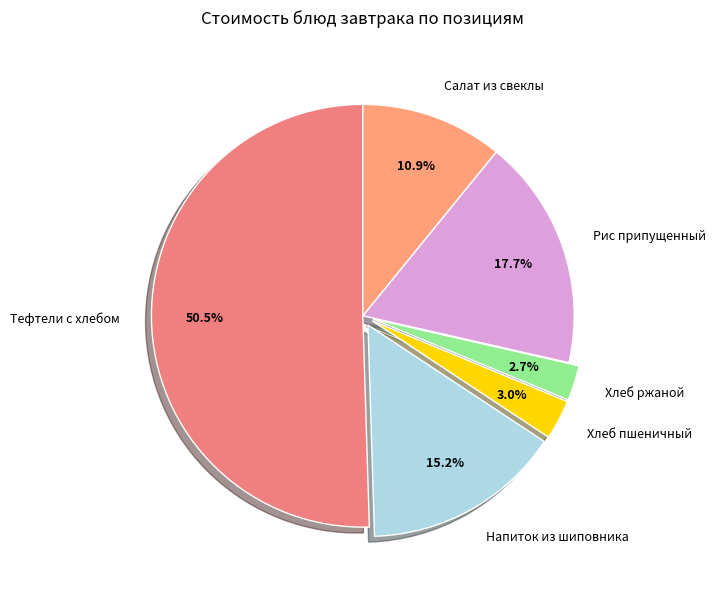

Which slice is the largest?

Тефтели c хлебом